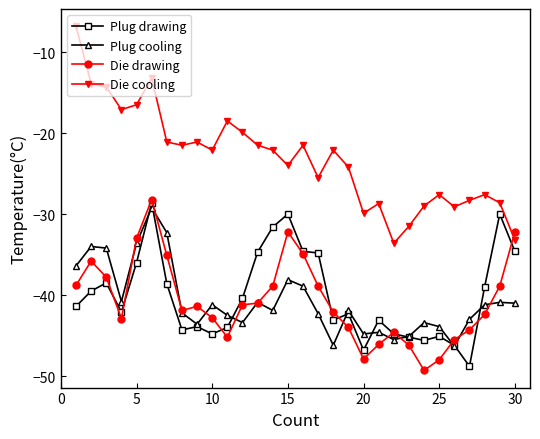

Which series has the largest total across all categories?

Die cooling